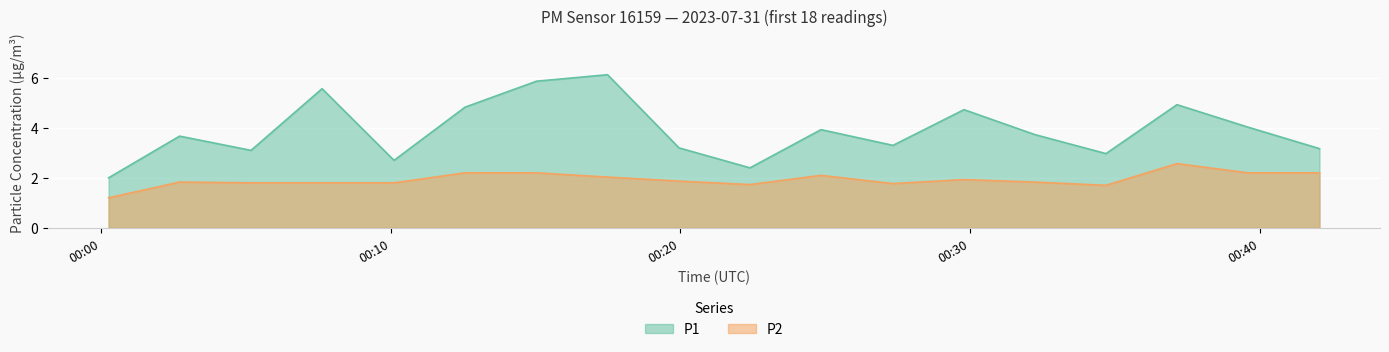

True or false: P1 and P2 cross at least once.

False